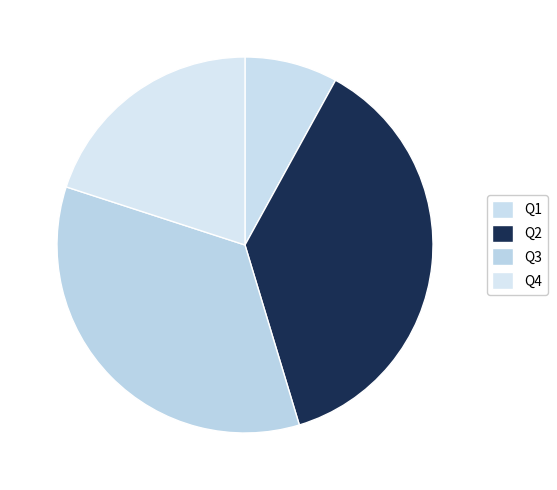

Rank the categories by value from highest to lowest.

Q2, Q3, Q4, Q1